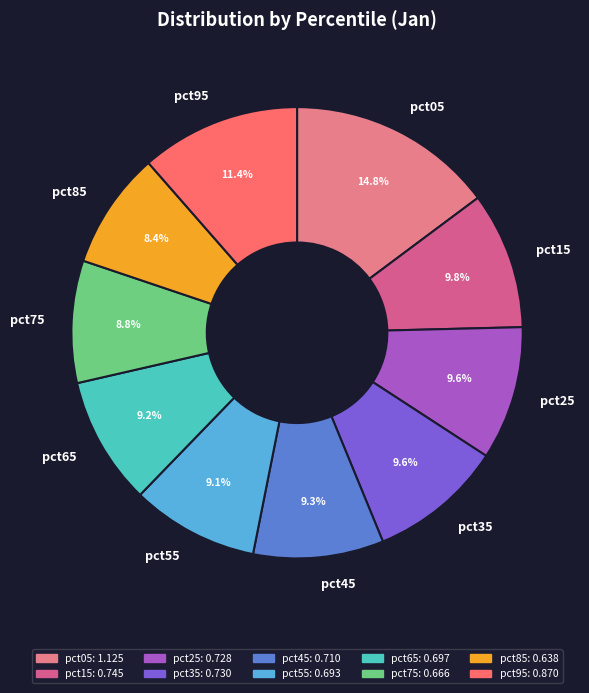

Is there a majority slice in this chart?

No